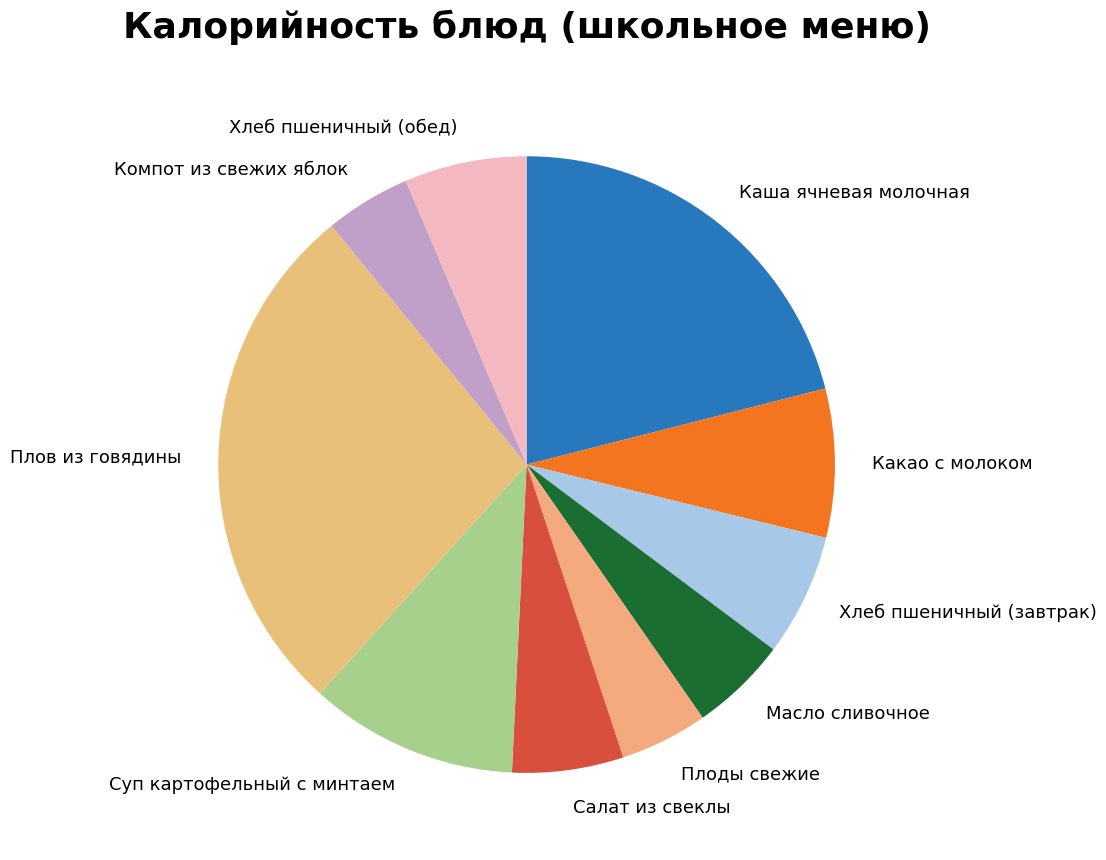

True or false: Какао с молоком accounts for 1% of the total.

False